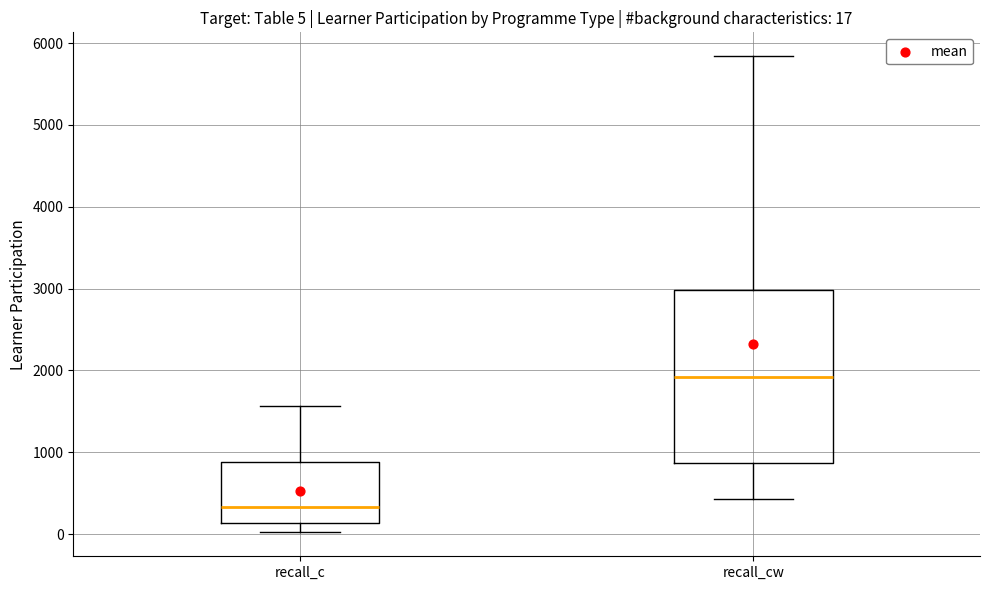

Which box has the lowest median line?

recall_c